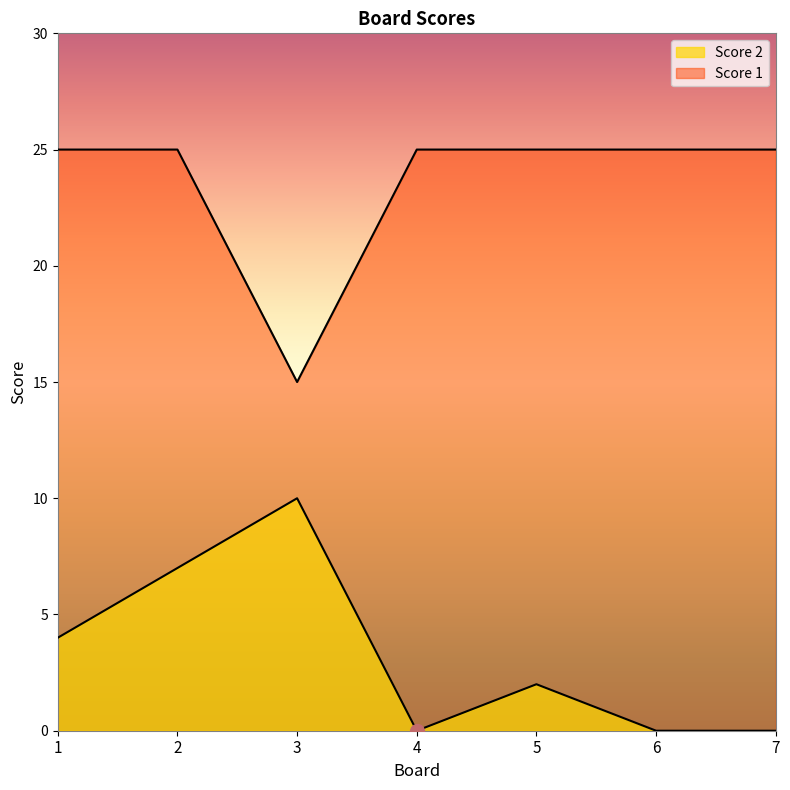

Read the Score 1 value at 4, to the nearest 5.

25